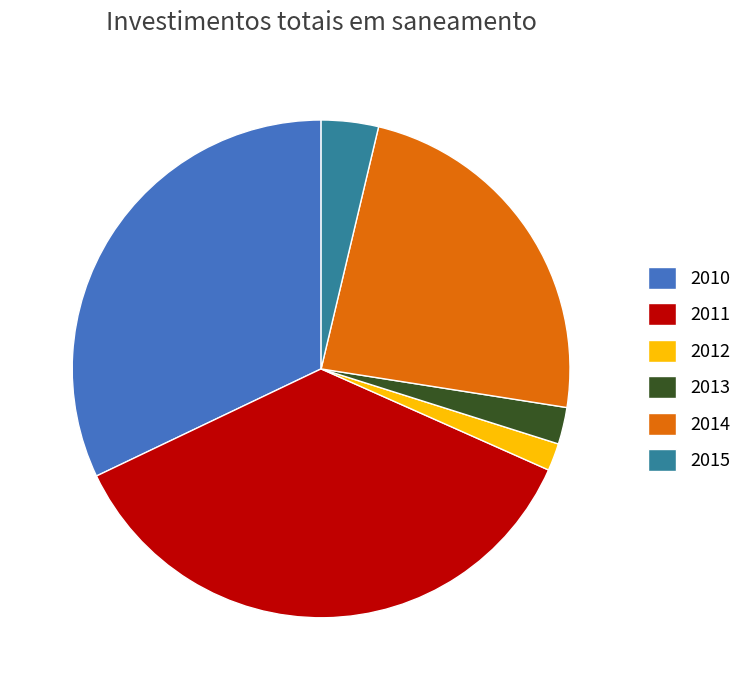

Which category has the biggest portion of the pie?

2011